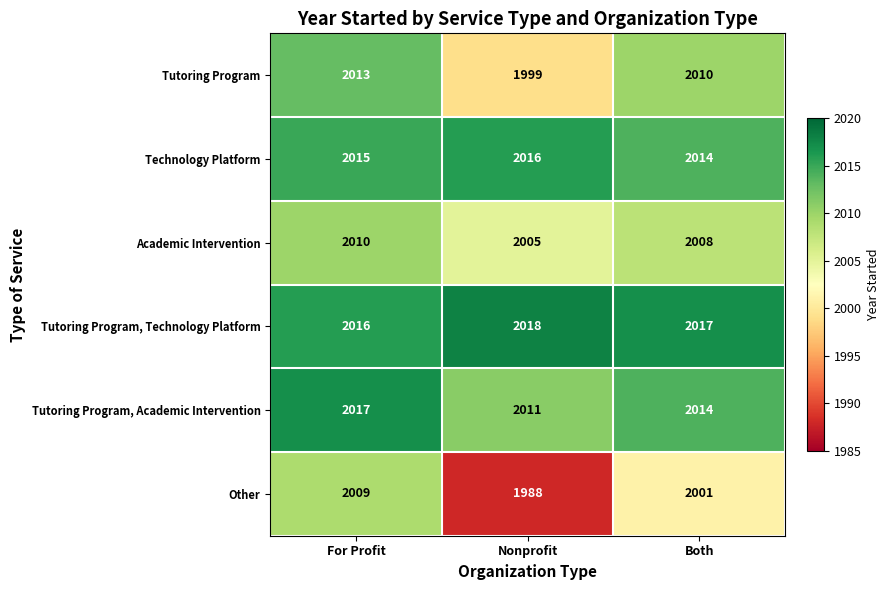

How many data points does each series have?

3